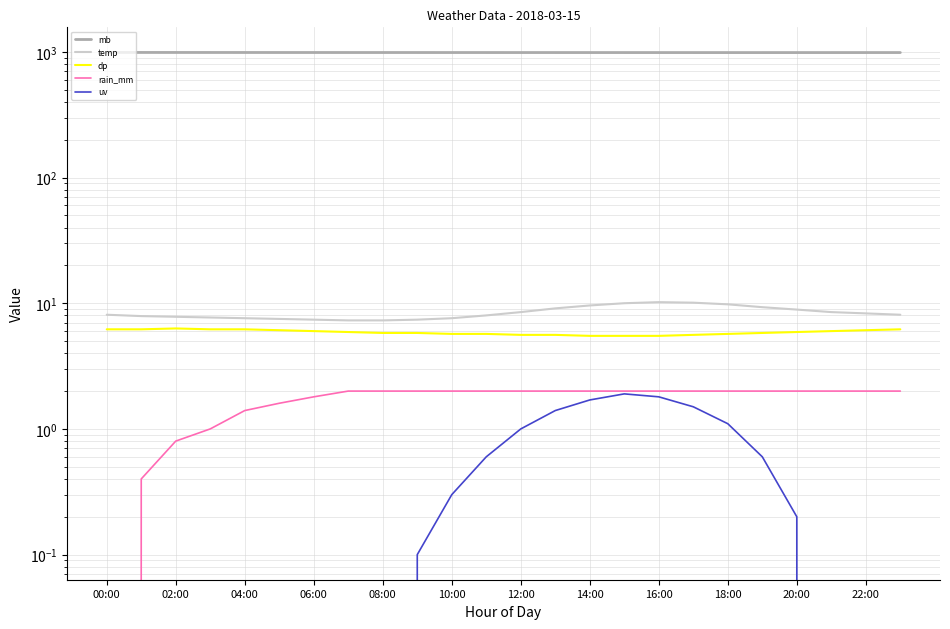

At which category is the sum across all series the highest?

15